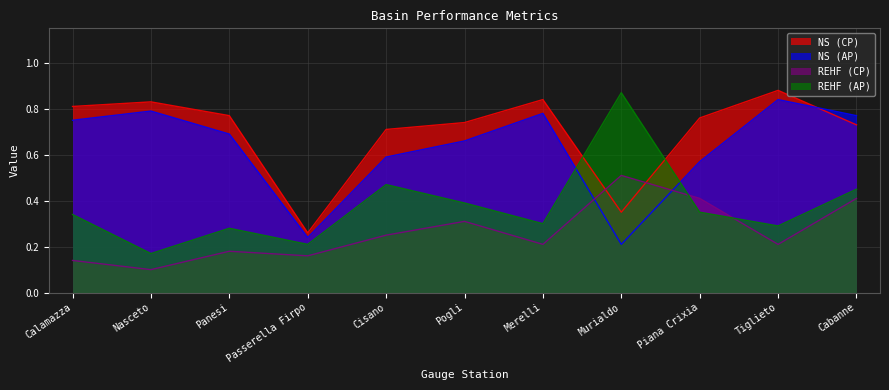

Is it true that NS (AP) equals 1.0 at Piana Crixia?

False